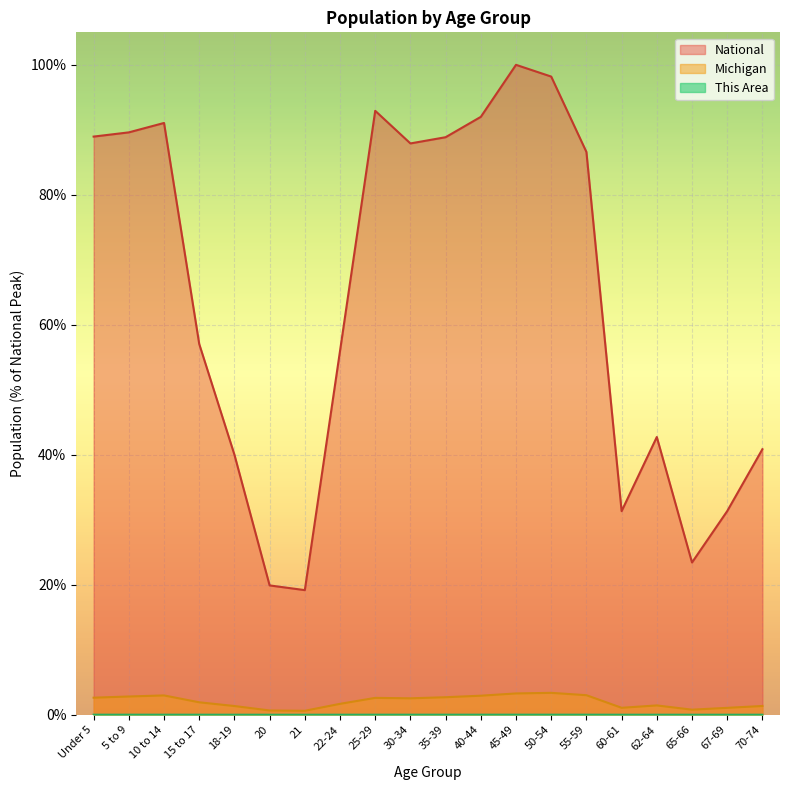

How many data points in Michigan are less than 2?

10